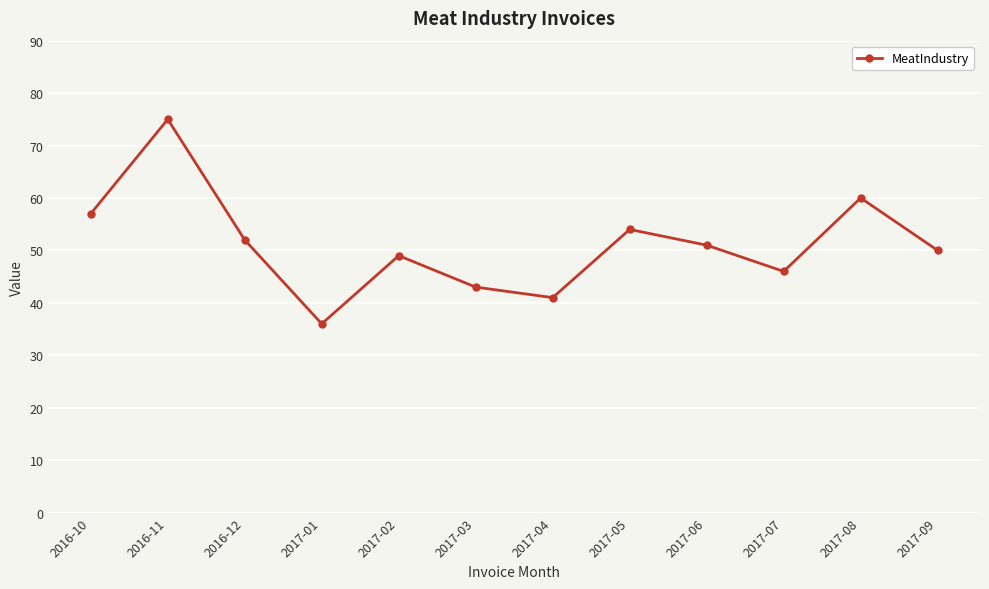

What is the average value?

51